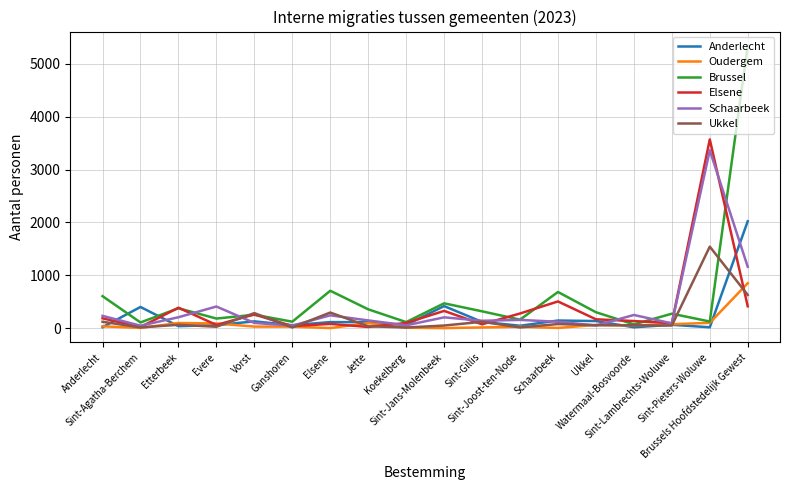

What position from the right is Koekelberg?

10